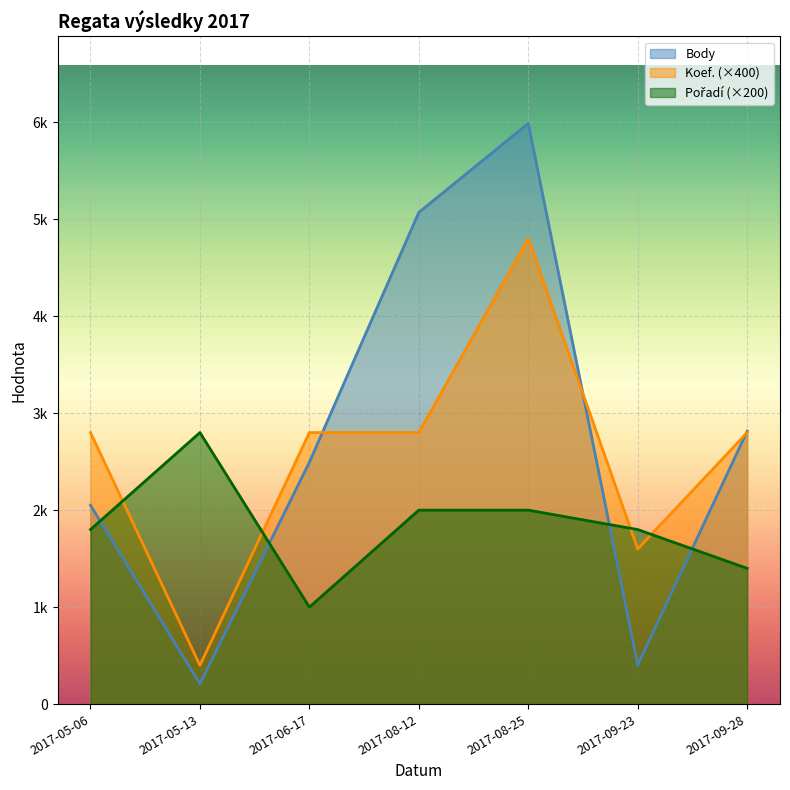

What is the spread (max minus min) of values at 2017-06-17?

1800